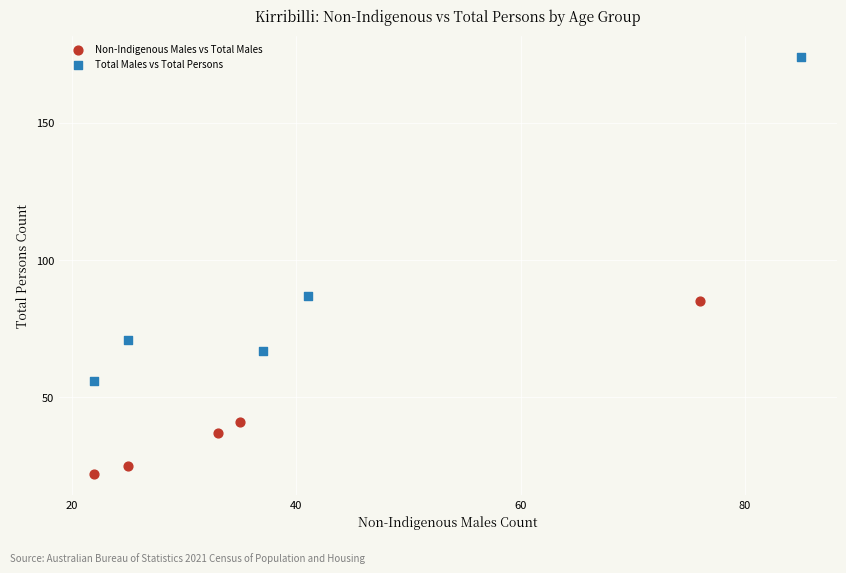

Which series reaches the maximum Y coordinate?

Total Males vs Total Persons